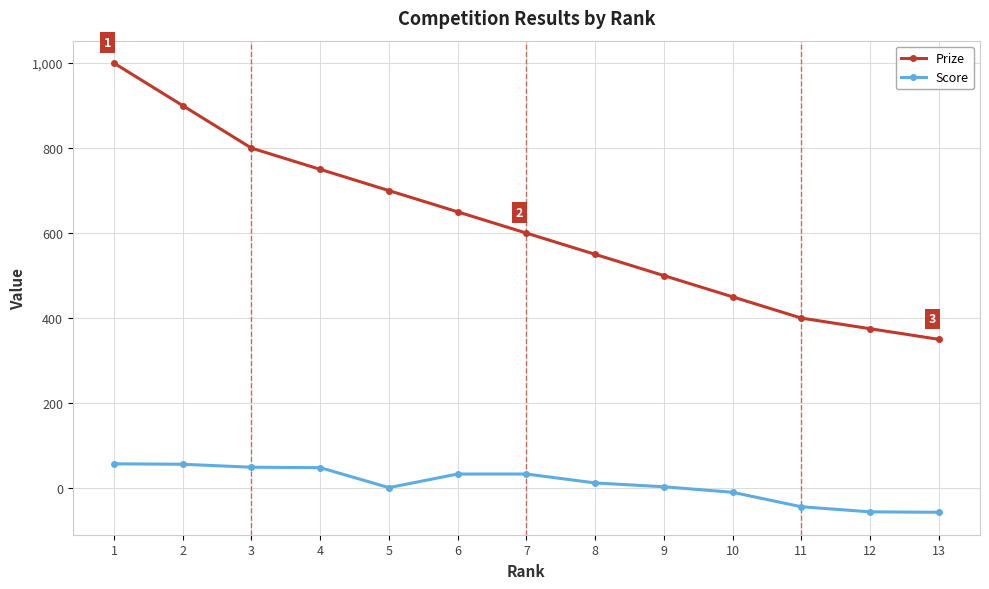

What is the difference between the Prize values at 2 and 13?

550